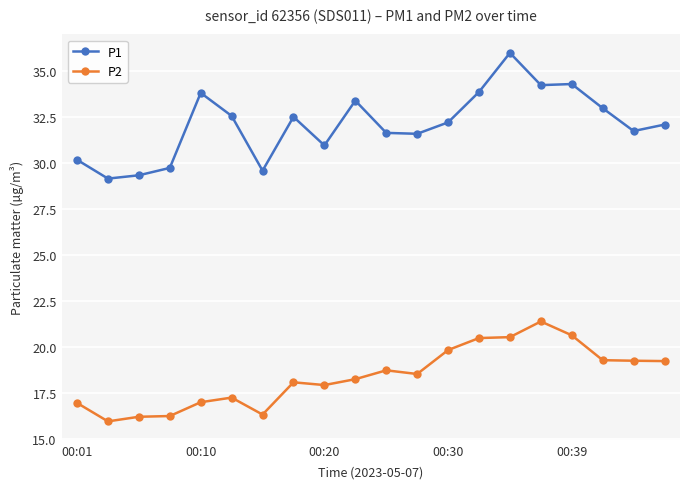

List the series in order of their peak value, lowest first.

P2, P1